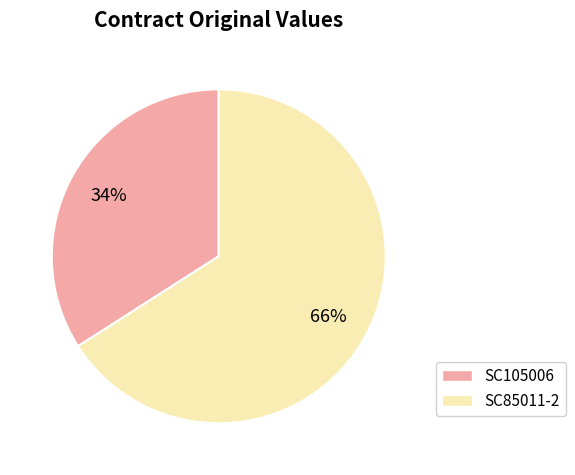

Approximately how many times larger is the value at SC105006 compared to SC85011-2?

0.5